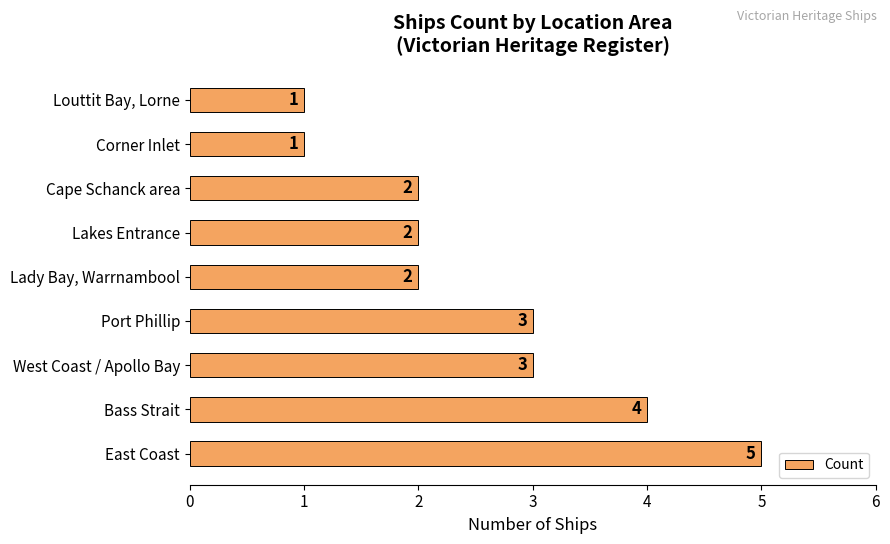

What is the maximum value shown in the chart?

5